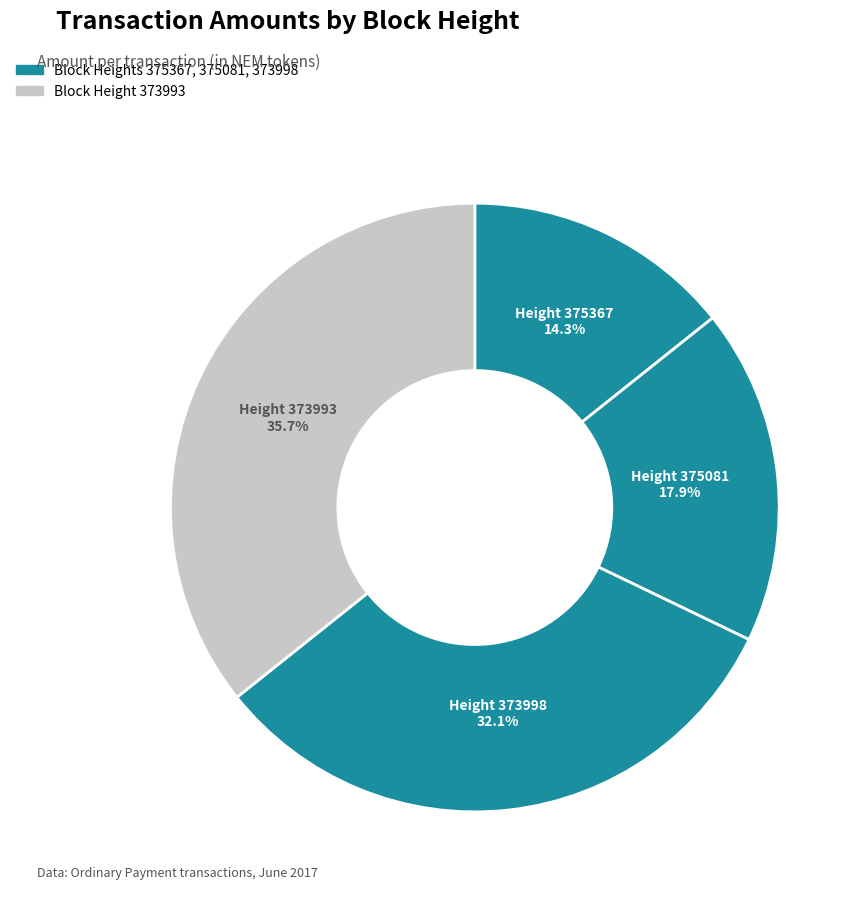

How many slices are in this pie chart?

4